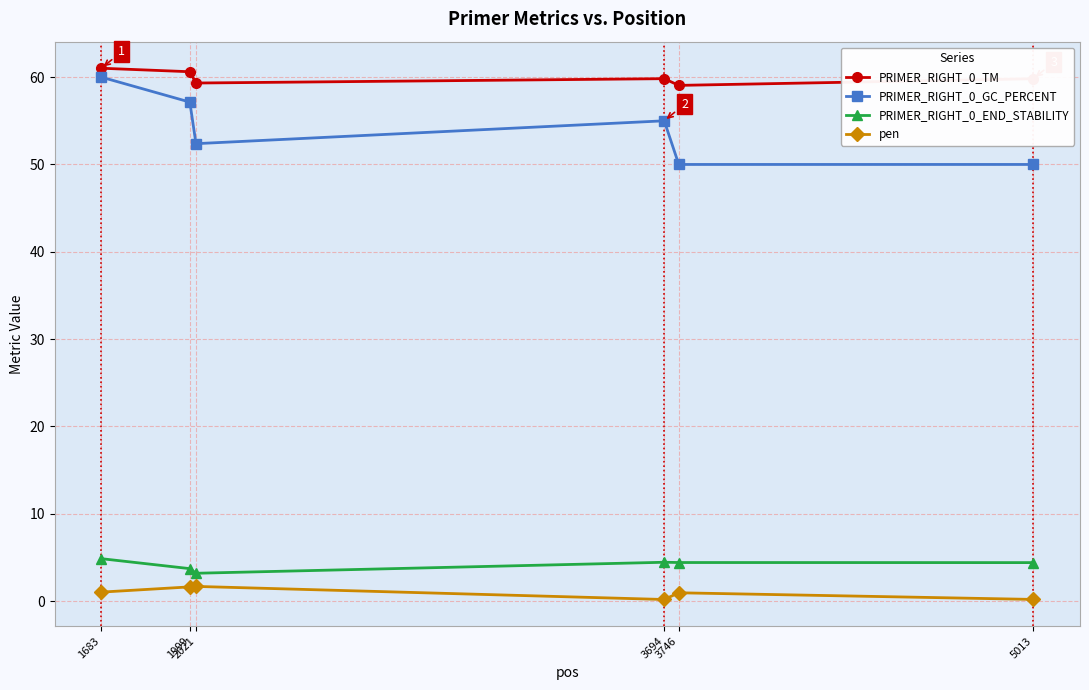

True or false: PRIMER_RIGHT_0_END_STABILITY and PRIMER_RIGHT_0_TM intersect in this chart.

False